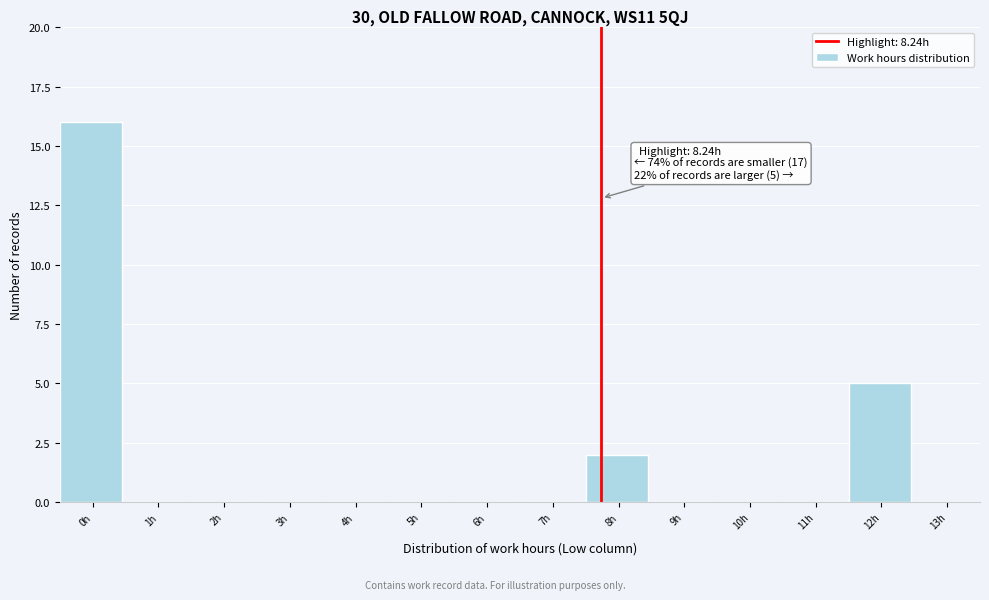

Reading left to right, transcribe all the data shown in this chart.

0h=16	1h=0	2h=0	3h=0	4h=0	5h=0	6h=0	7h=0	8h=2	9h=0	10h=0	11h=0	12h=5	13h=0